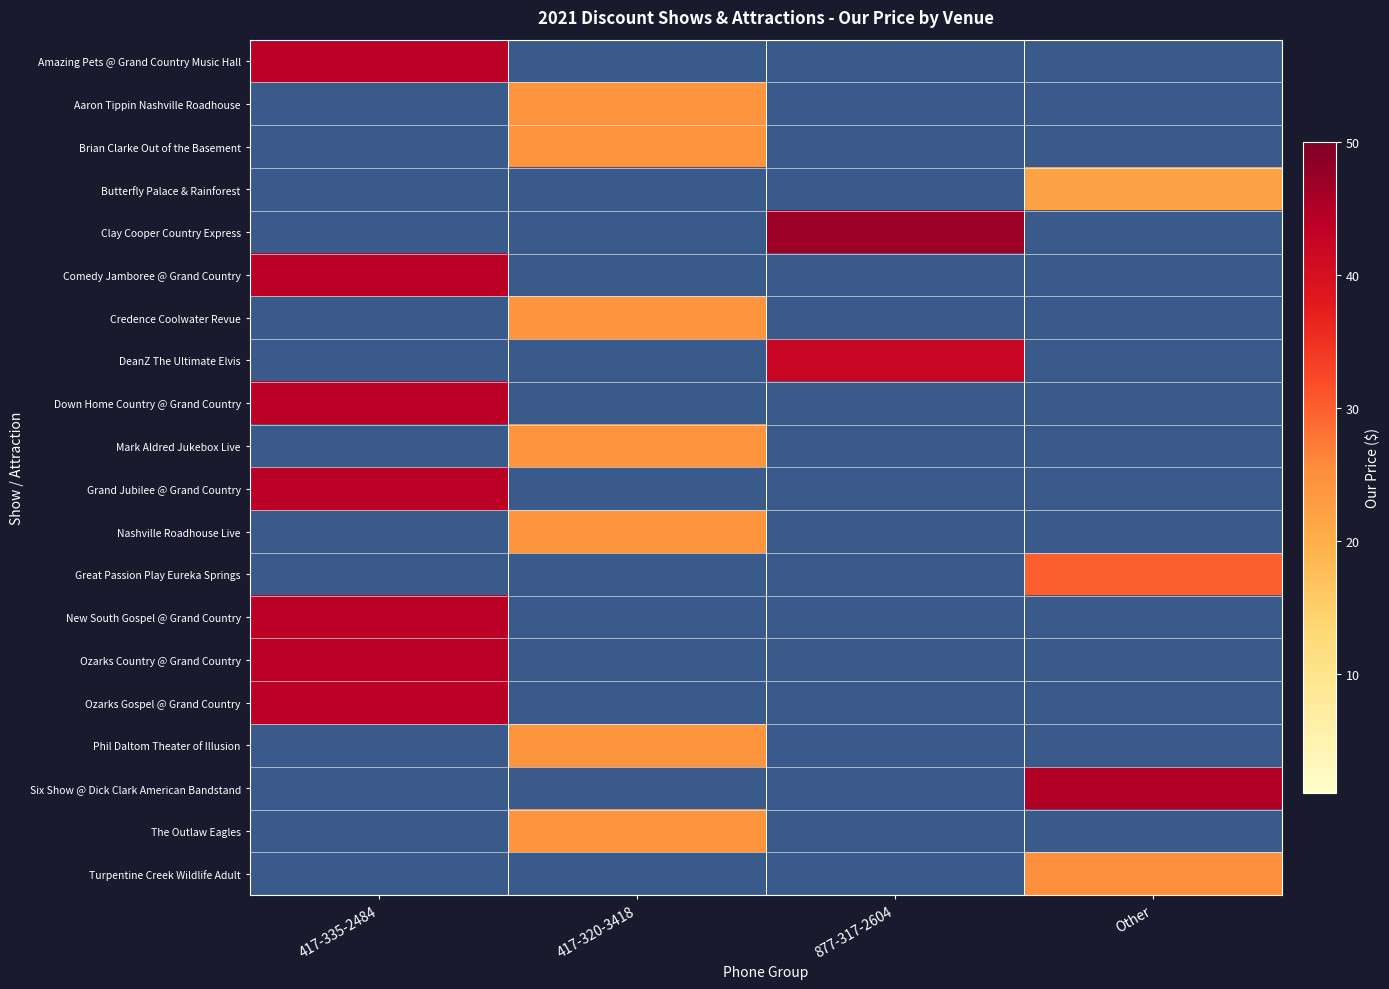

Reading right to left, extract all data points from this chart.

Amazing Pets @ Grand Country Music Hall: Other=0	877-317-2604=0	417-320-3418=0	417-335-2484=44
Aaron Tippin Nashville Roadhouse: Other=0	877-317-2604=0	417-320-3418=24	417-335-2484=0
Brian Clarke Out of the Basement: Other=0	877-317-2604=0	417-320-3418=24	417-335-2484=0
Butterfly Palace & Rainforest: Other=22	877-317-2604=0	417-320-3418=0	417-335-2484=0
Clay Cooper Country Express: Other=0	877-317-2604=47	417-320-3418=0	417-335-2484=0
Comedy Jamboree @ Grand Country: Other=0	877-317-2604=0	417-320-3418=0	417-335-2484=44
Credence Coolwater Revue: Other=0	877-317-2604=0	417-320-3418=24	417-335-2484=0
DeanZ The Ultimate Elvis: Other=0	877-317-2604=42	417-320-3418=0	417-335-2484=0
Down Home Country @ Grand Country: Other=0	877-317-2604=0	417-320-3418=0	417-335-2484=44
Mark Aldred Jukebox Live: Other=0	877-317-2604=0	417-320-3418=24	417-335-2484=0
Grand Jubilee @ Grand Country: Other=0	877-317-2604=0	417-320-3418=0	417-335-2484=44
Nashville Roadhouse Live: Other=0	877-317-2604=0	417-320-3418=24	417-335-2484=0
Great Passion Play Eureka Springs: Other=30	877-317-2604=0	417-320-3418=0	417-335-2484=0
New South Gospel @ Grand Country: Other=0	877-317-2604=0	417-320-3418=0	417-335-2484=44
Ozarks Country @ Grand Country: Other=0	877-317-2604=0	417-320-3418=0	417-335-2484=44
Ozarks Gospel @ Grand Country: Other=0	877-317-2604=0	417-320-3418=0	417-335-2484=44
Phil Daltom Theater of Illusion: Other=0	877-317-2604=0	417-320-3418=24	417-335-2484=0
Six Show @ Dick Clark American Bandstand: Other=45	877-317-2604=0	417-320-3418=0	417-335-2484=0
The Outlaw Eagles: Other=0	877-317-2604=0	417-320-3418=24	417-335-2484=0
Turpentine Creek Wildlife Adult: Other=25	877-317-2604=0	417-320-3418=0	417-335-2484=0